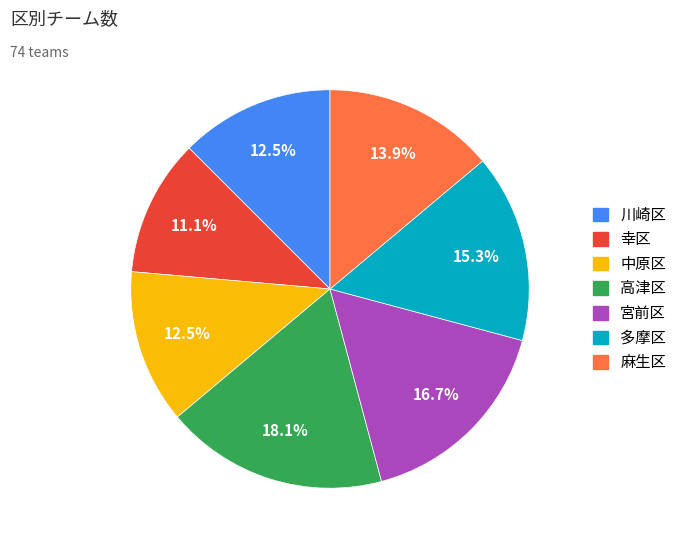

How many slices are in this pie chart?

7